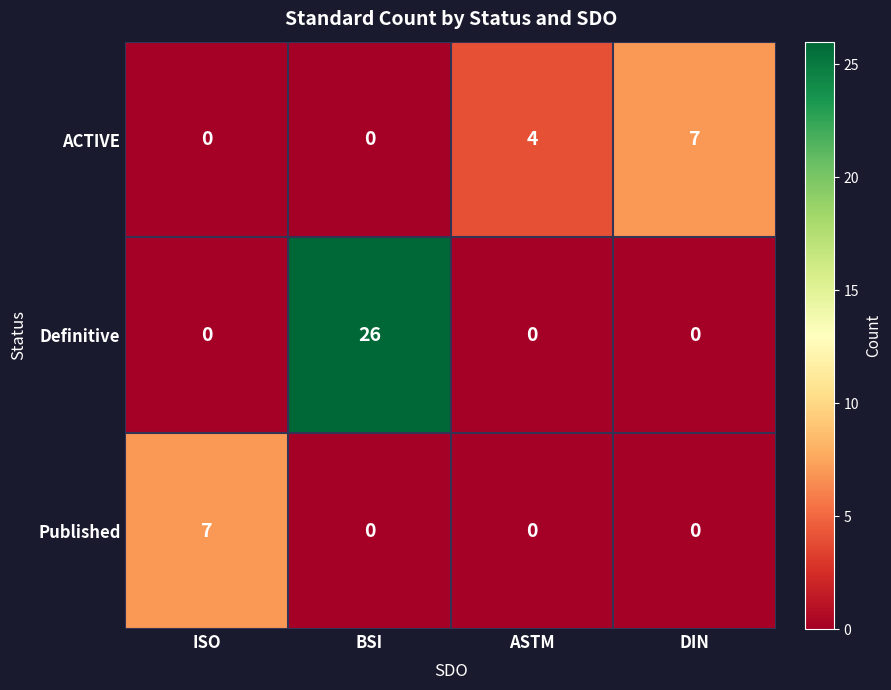

Count the Published values in the range 0 to 7.

4